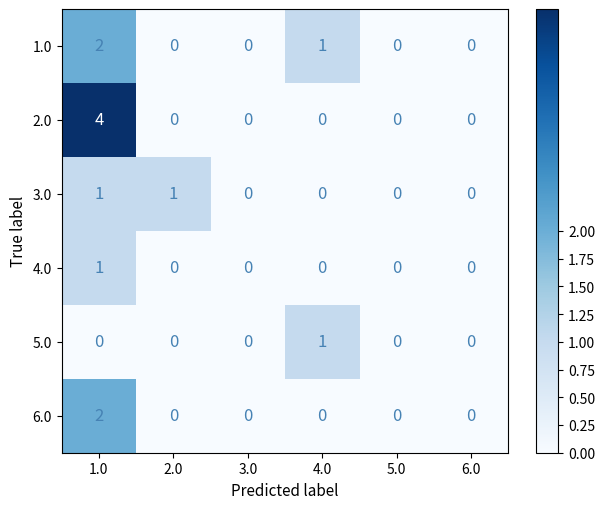

Which series has the largest range (max minus min)?

2.0